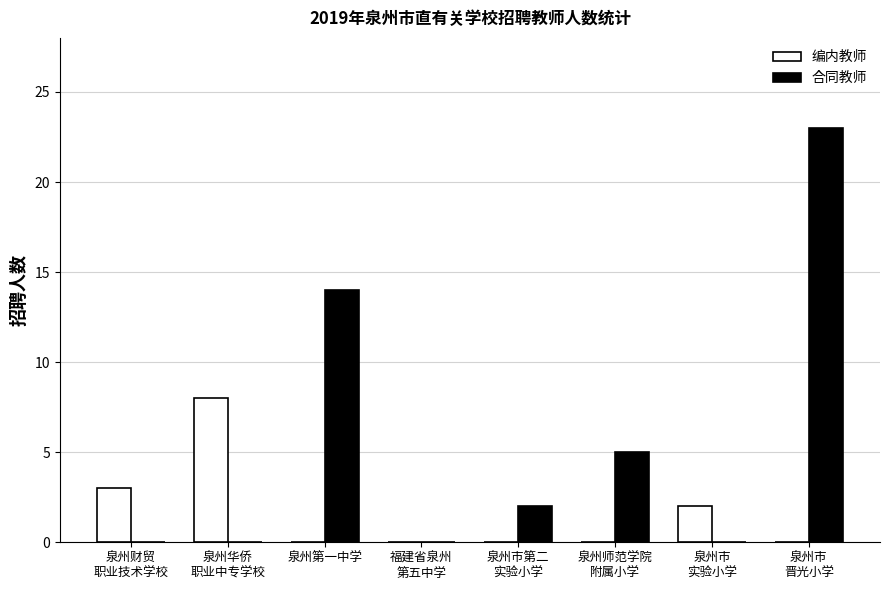

Reading left to right, transcribe all the data shown in this chart.

编内教师: 泉州财贸
职业技术学校=3	泉州华侨
职业中专学校=8	泉州第一中学=0	福建省泉州
第五中学=0	泉州市第二
实验小学=0	泉州师范学院
附属小学=0	泉州市
实验小学=2	泉州市
晋光小学=0
合同教师: 泉州财贸
职业技术学校=0	泉州华侨
职业中专学校=0	泉州第一中学=14	福建省泉州
第五中学=0	泉州市第二
实验小学=2	泉州师范学院
附属小学=5	泉州市
实验小学=0	泉州市
晋光小学=23